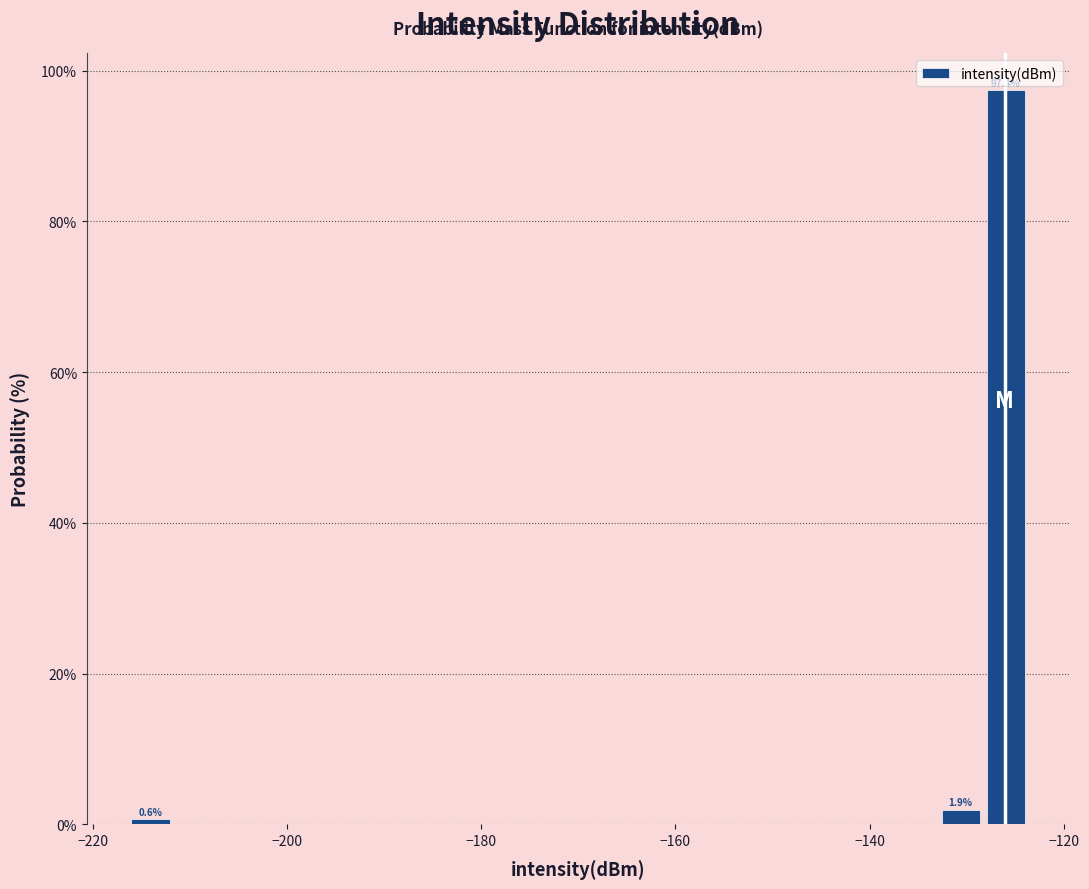

Read against the x-axis, roughly where is the centre of the tallest bar?

-126